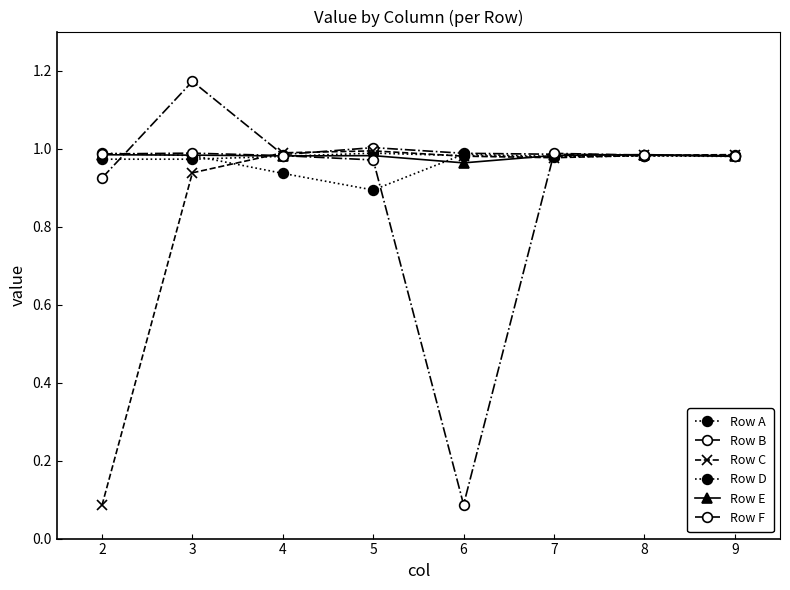

At which category does Row C reach its first local peak?

5